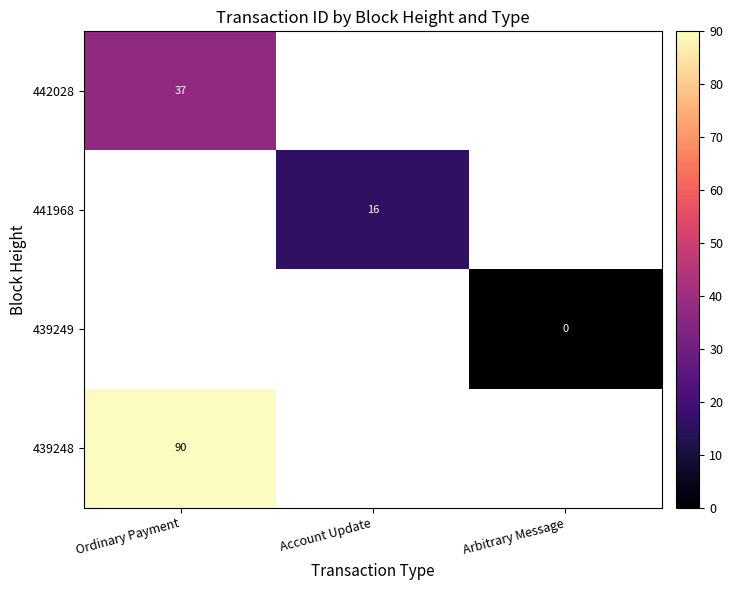

Rank the categories by 442028 value from highest to lowest.

Ordinary Payment, Account Update, Arbitrary Message